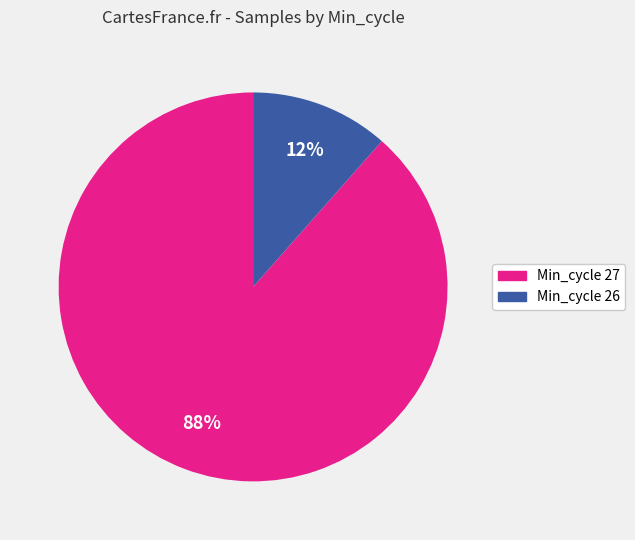

To the nearest percent, what is the average slice percentage?

50%